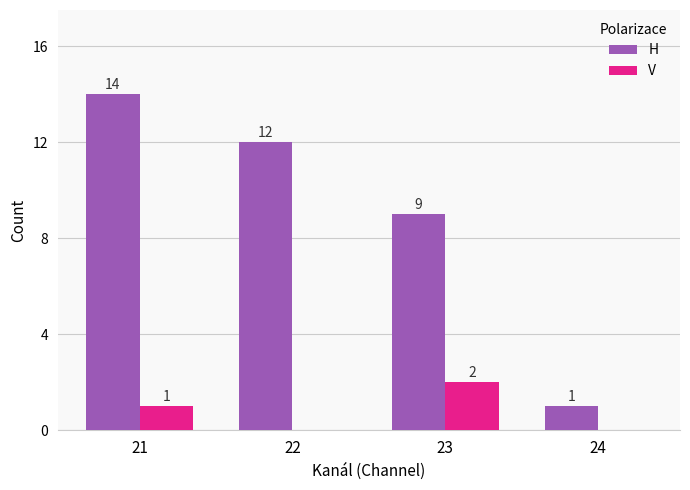

Which series changed the most between 21 and 23?

H